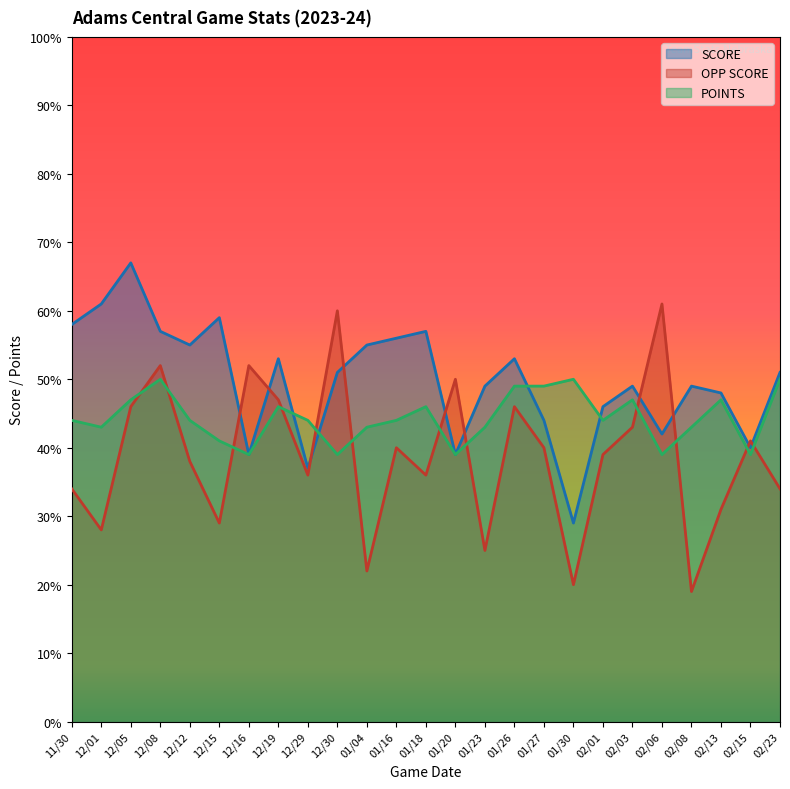

At which category is the sum across all series the highest?

12/05